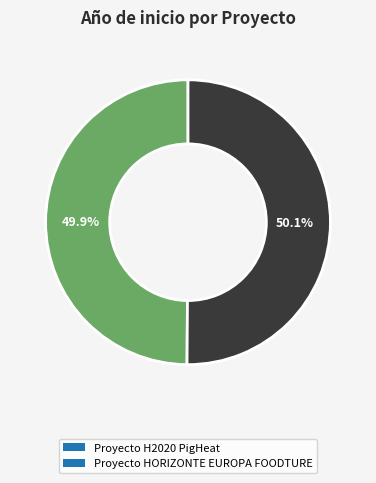

Approximately how many times larger is the value at Proyecto HORIZONTE EUROPA FOODTURE compared to Proyecto H2020 PigHeat?

1.0